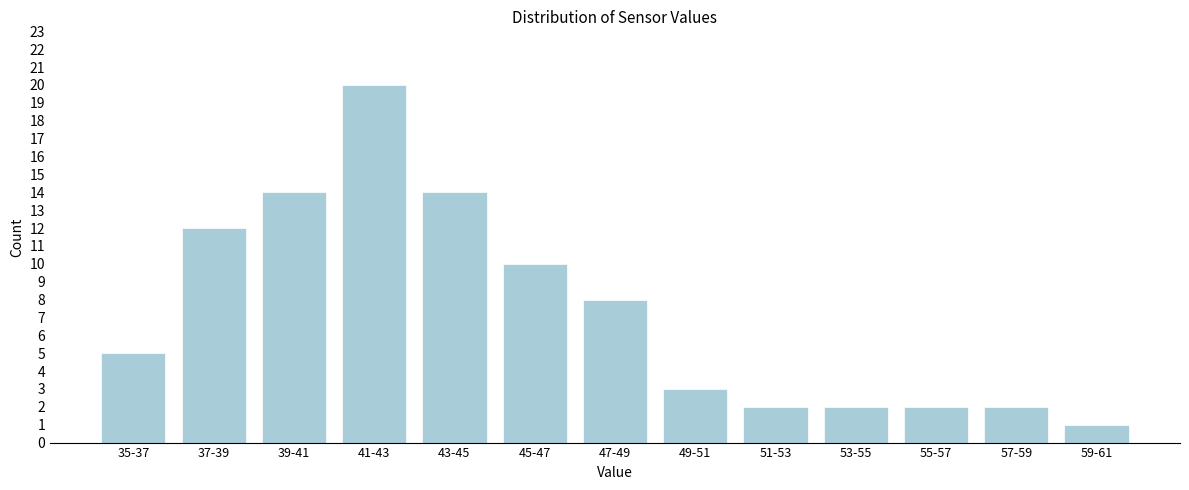

Reading left to right, transcribe all the data shown in this chart.

35-37=5	37-39=12	39-41=14	41-43=20	43-45=14	45-47=10	47-49=8	49-51=3	51-53=2	53-55=2	55-57=2	57-59=2	59-61=1